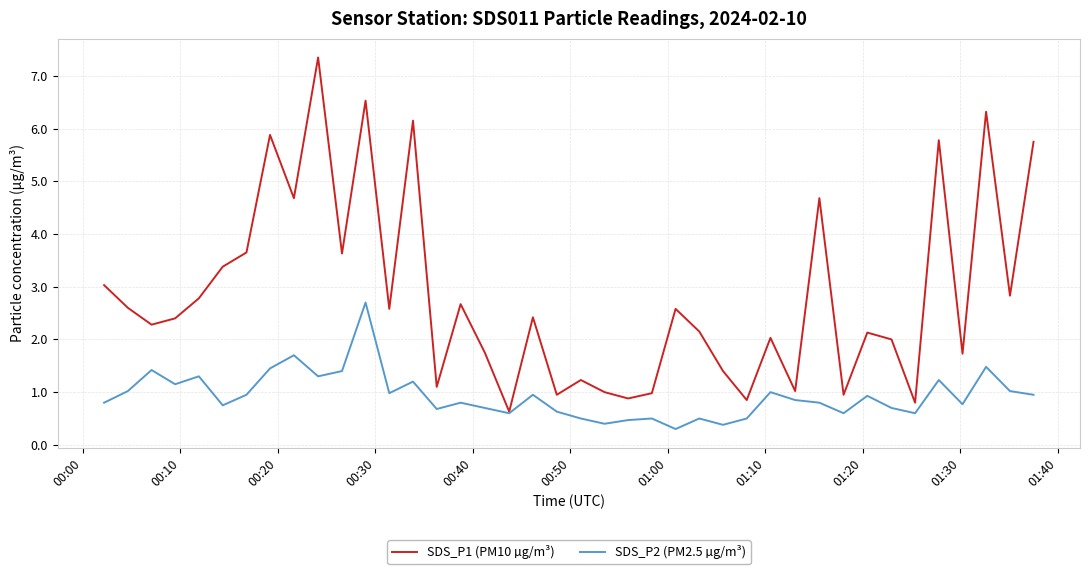

What is the lowest value of the SDS_P1 (PM10 µg/m³) series?

0.6